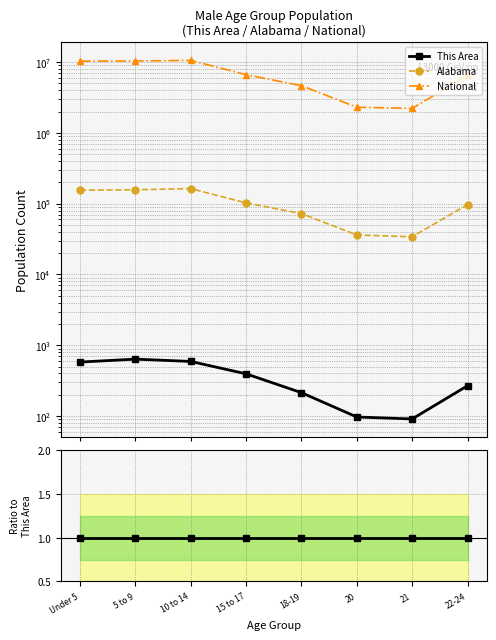

Reading left to right, list all the values displayed in this chart.

This Area: Under 5=1.0	5 to 9=1.0	10 to 14=1.0	15 to 17=1.0	18-19=1.0	20=1.0	21=1.0	22-24=1.0
Alabama: Under 5=268.2	5 to 9=247.0	10 to 14=276.5	15 to 17=259.8	18-19=338.9	20=372.8	21=374.8	22-24=362.9
National: Under 5=17822.8	5 to 9=16310.3	10 to 14=17901.6	15 to 17=16851.2	18-19=21717.1	20=23797.1	21=24430.7	22-24=24189.0